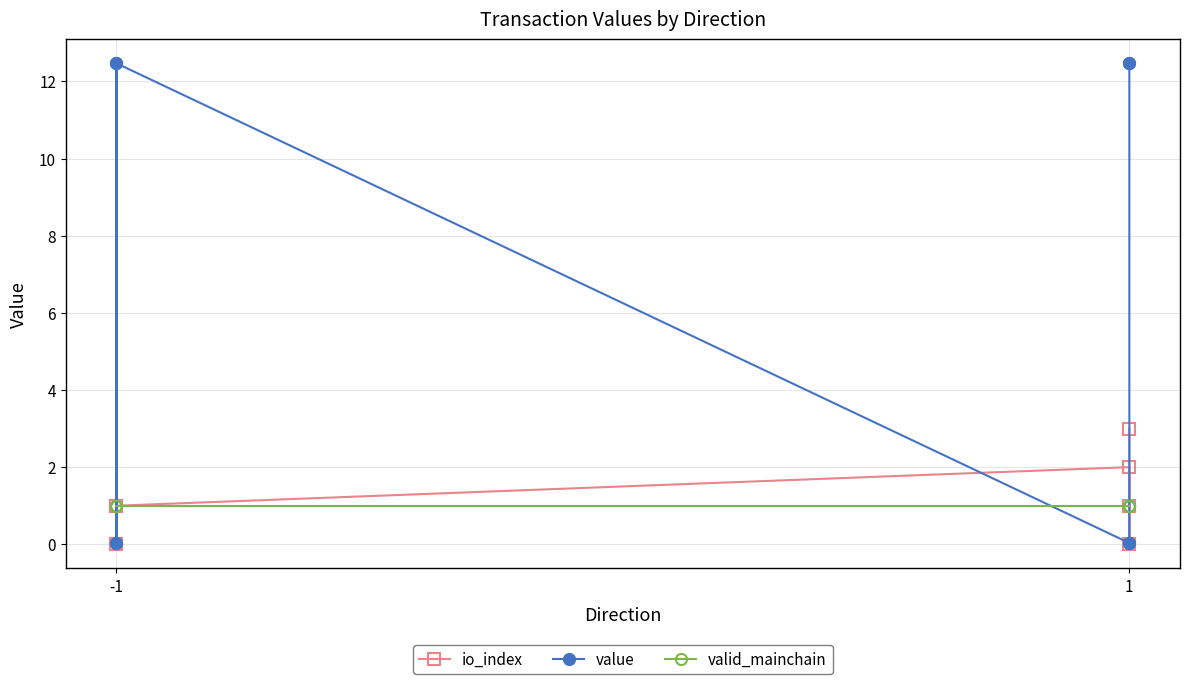

How many interior local peaks does the io_index series have?

1